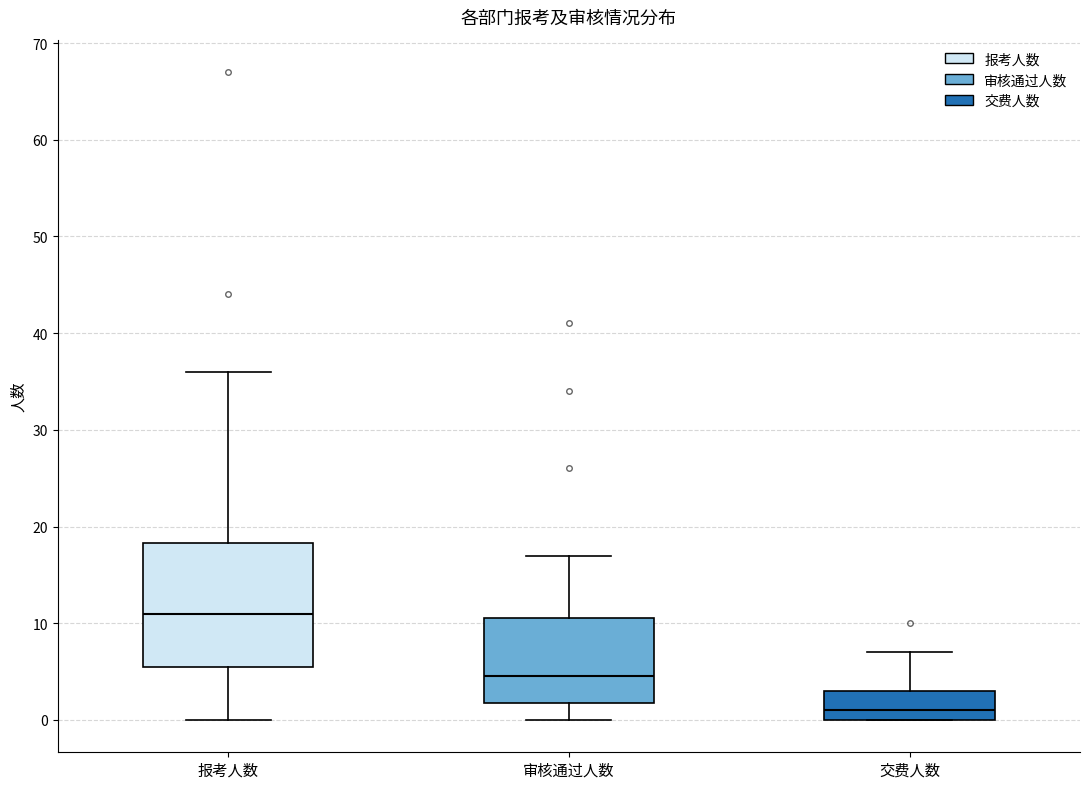

Reading left to right, transcribe this box plot: for each box, give where its median line is, the range the box spans, and where its two whiskers end, as read against the y-axis. The values are not printed on the chart, so give them approximately, as read against the axis.

报考人数: median 11, box 6 to 18, whiskers 0 to 36
审核通过人数: median 5, box 2 to 11, whiskers 0 to 17
交费人数: median 1, box 0 to 3, whiskers 0 to 7